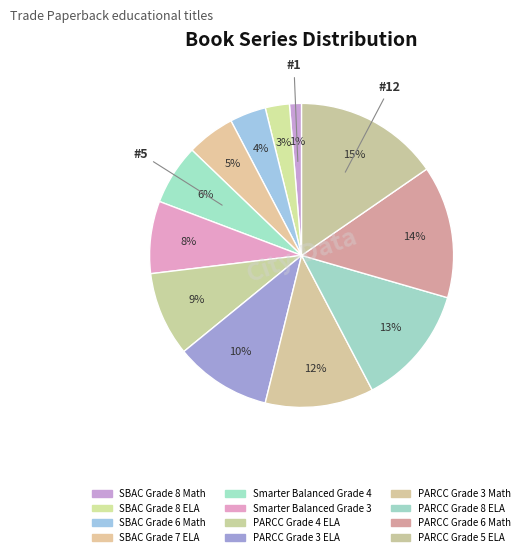

How many slices are in this pie chart?

12